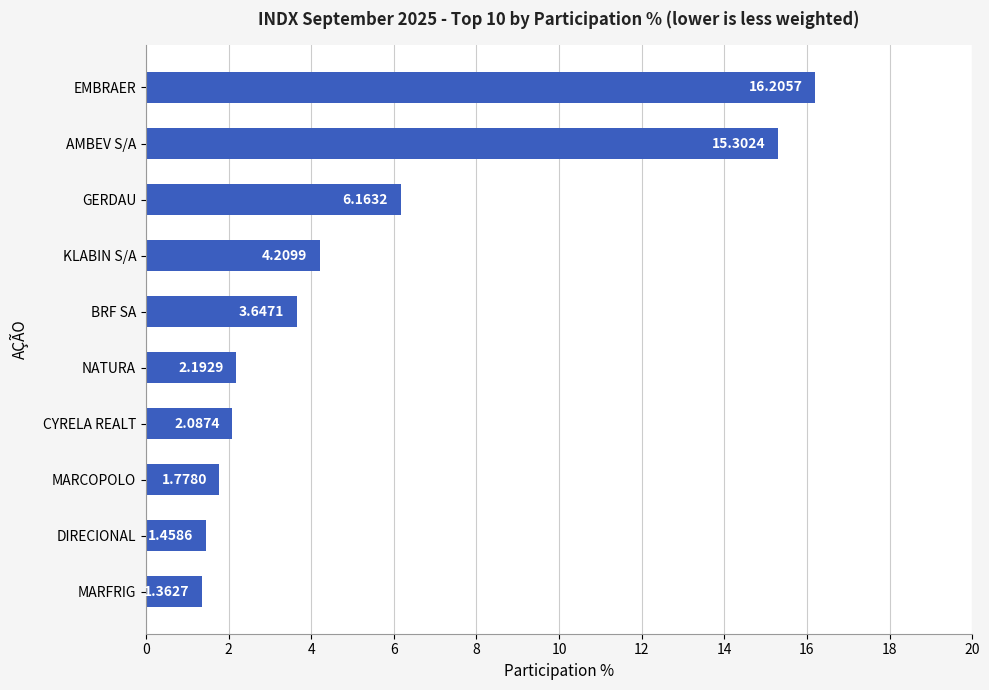

How many bars are there in total?

10